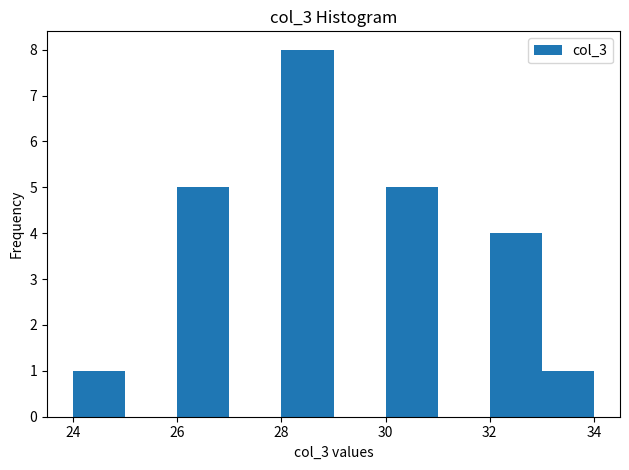

Reading left to right, list every bar in this chart as the range it spans on the x-axis followed by its height. The values are not printed on the chart, so give them approximately, as read against the axis.

24 to 25: 1
25 to 26: 0
26 to 27: 5
27 to 28: 0
28 to 29: 8
29 to 30: 0
30 to 31: 5
31 to 32: 0
32 to 33: 4
33 to 34: 1